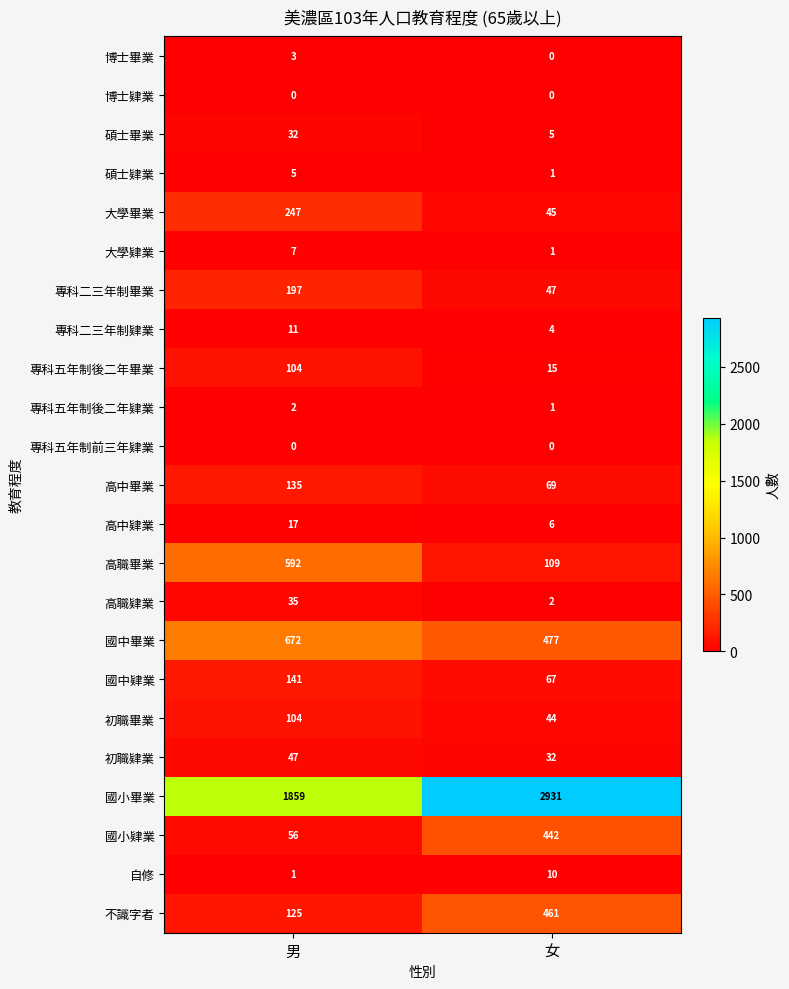

How many distinct data groups are displayed?

23